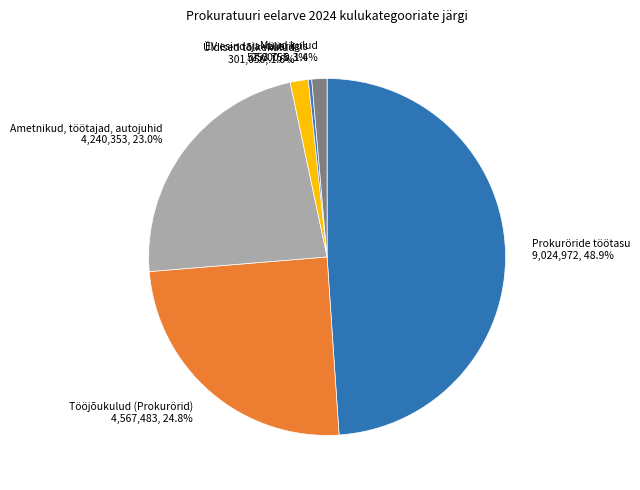

To the nearest percent, what is the difference between the largest and smallest slice percentages?

49%